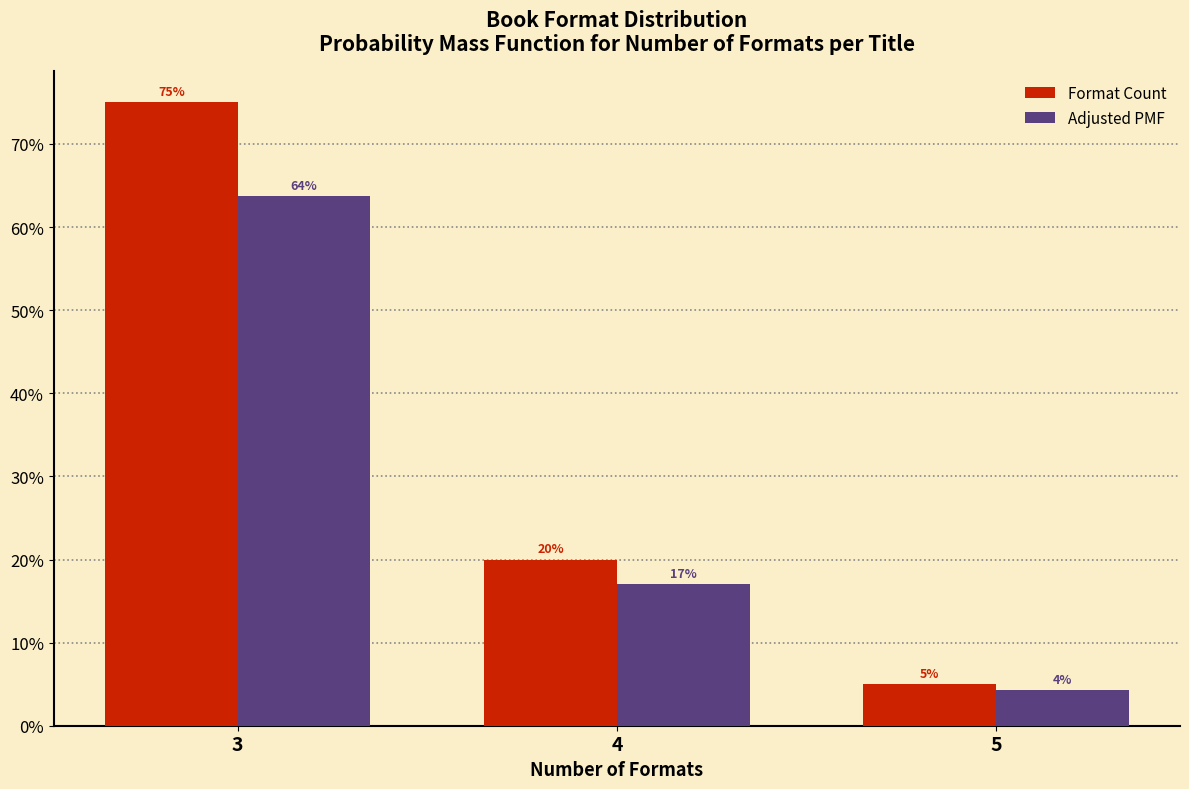

Are the bars horizontal?

No